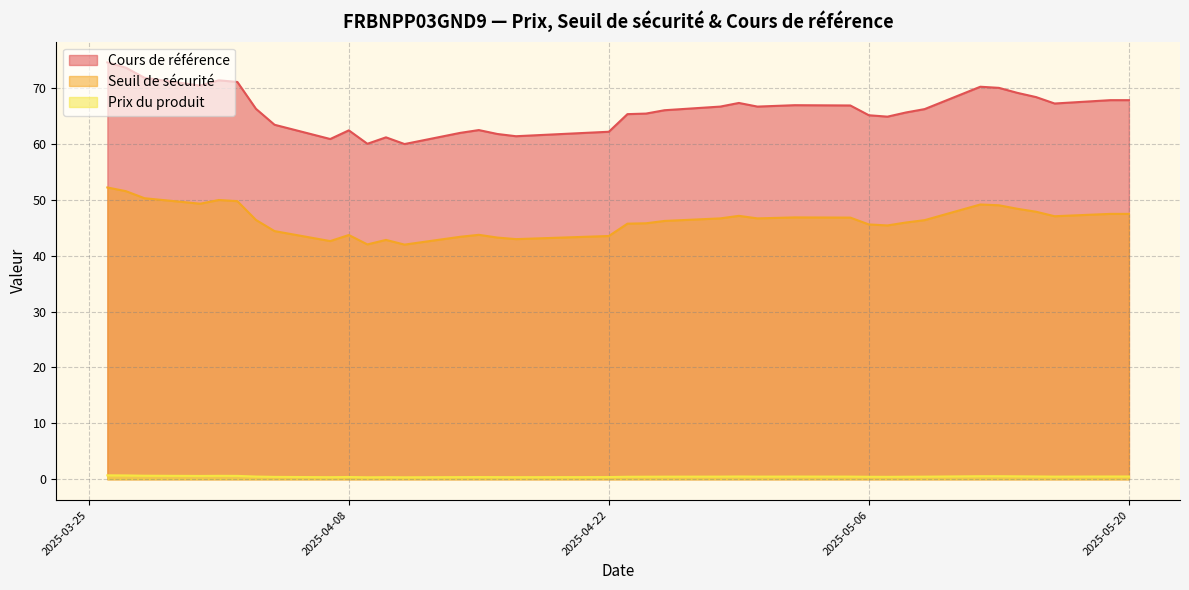

Rank the series by their average value, from lowest to highest.

Prix du produit, Seuil de sécurité, Cours de référence